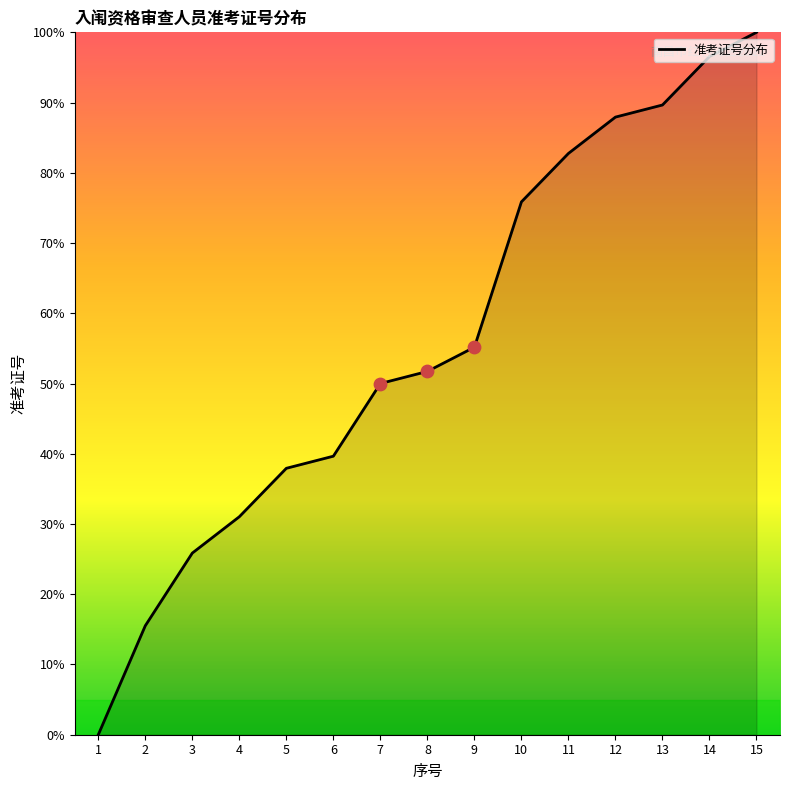

What is the change in value from 6 to 9?

+15.5